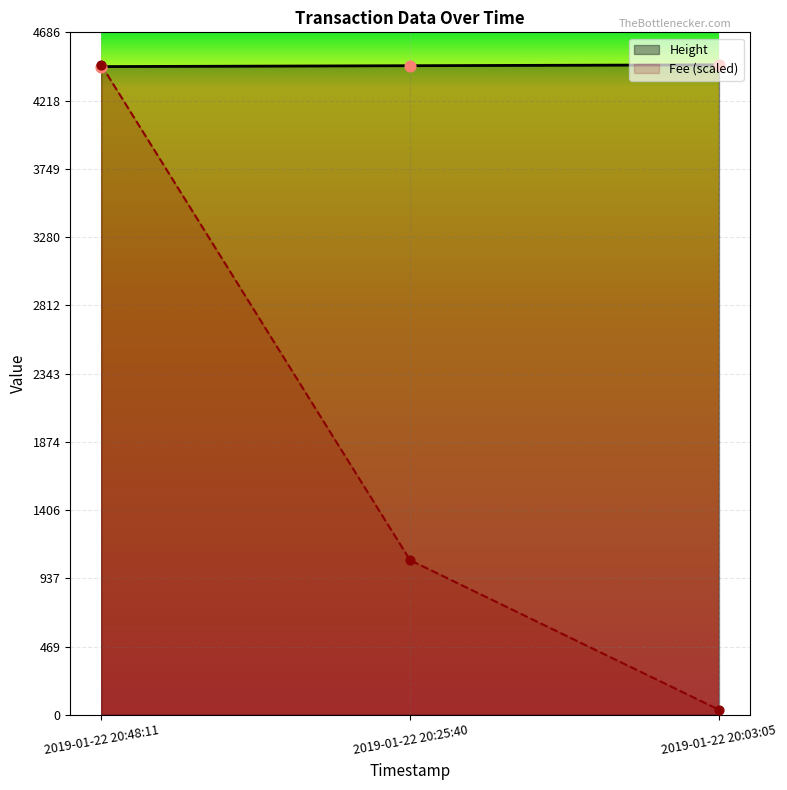

What are all the series names shown in the legend?

Height, Fee (scaled)